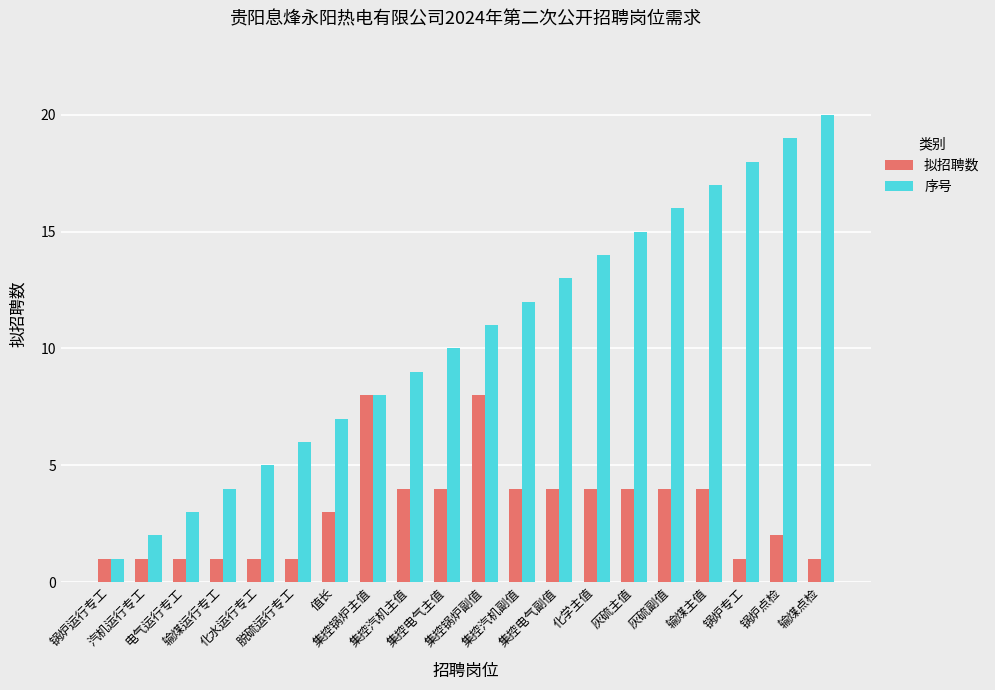

List the series in order of their overall mean, lowest first.

拟招聘数, 序号